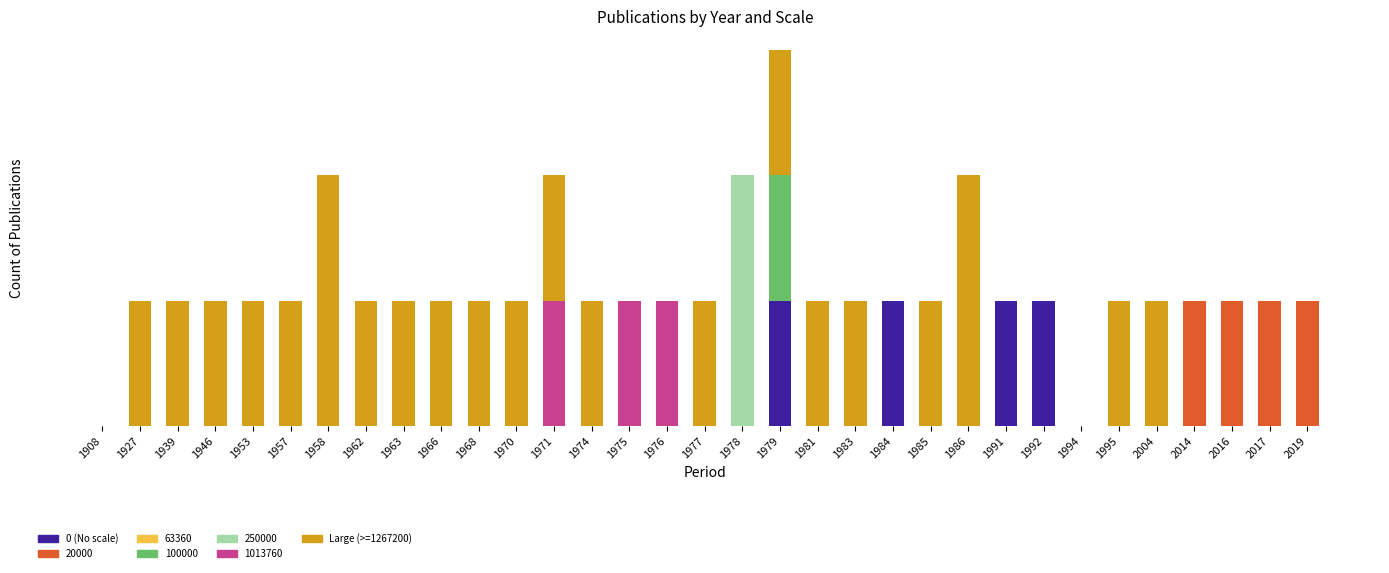

Does the chart contain stacked bars?

Yes